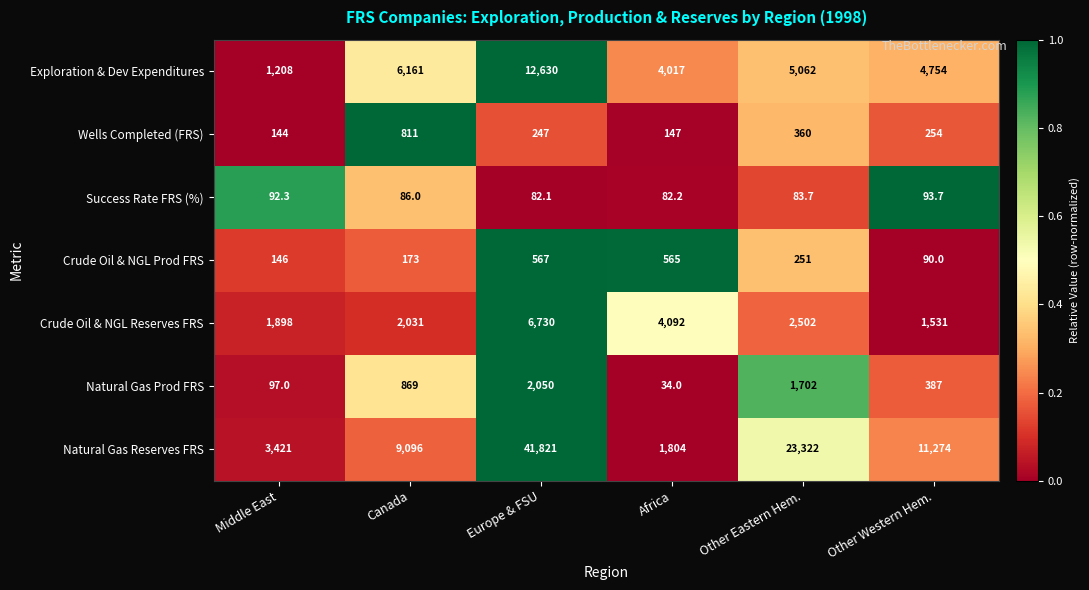

Is the value of Crude Oil & NGL Reserves FRS at Other Eastern Hem. greater than the value of Natural Gas Prod FRS at Canada?

Yes